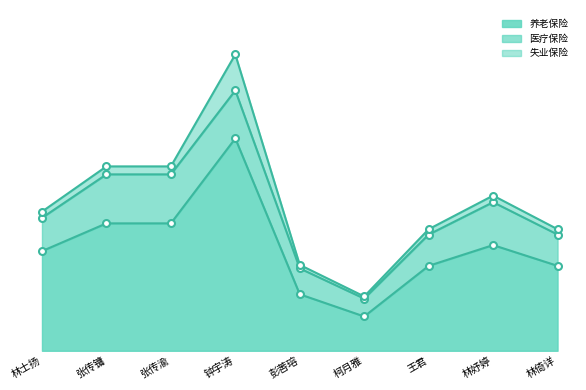

What is the sum of all 养老保险 values?

27421.6